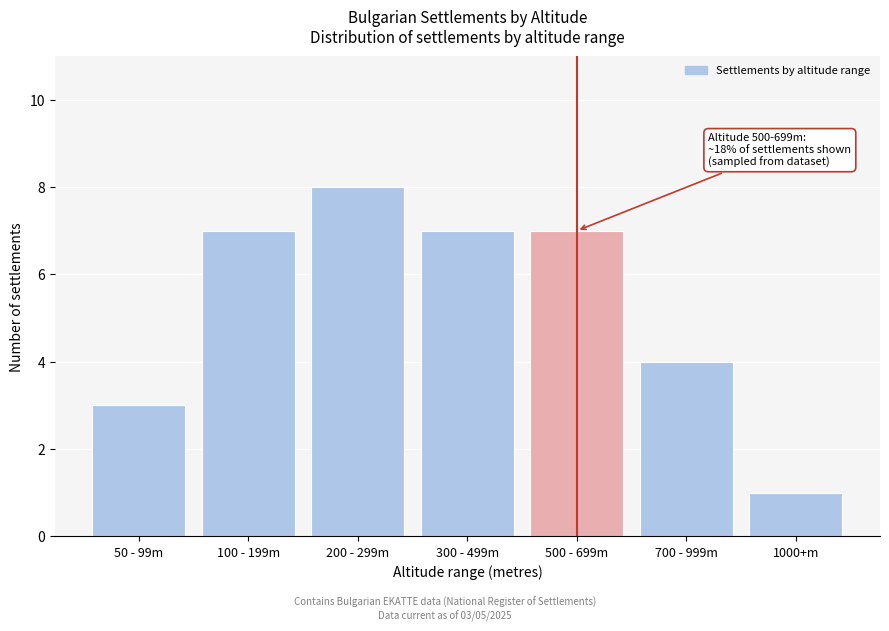

Reading right to left, transcribe all the data shown in this chart.

1000+m=1	700 - 999m=4	500 - 699m=7	300 - 499m=7	200 - 299m=8	100 - 199m=7	50 - 99m=3